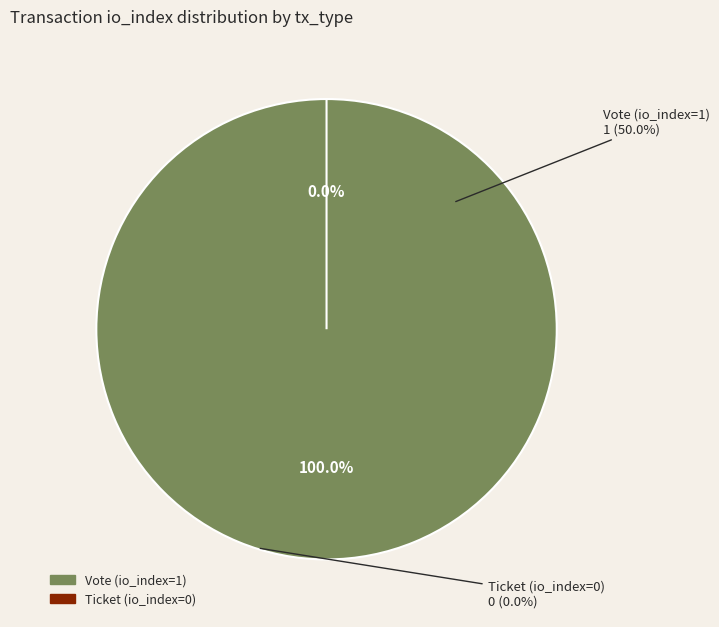

Which slice is the smallest?

Ticket (io_index=0)